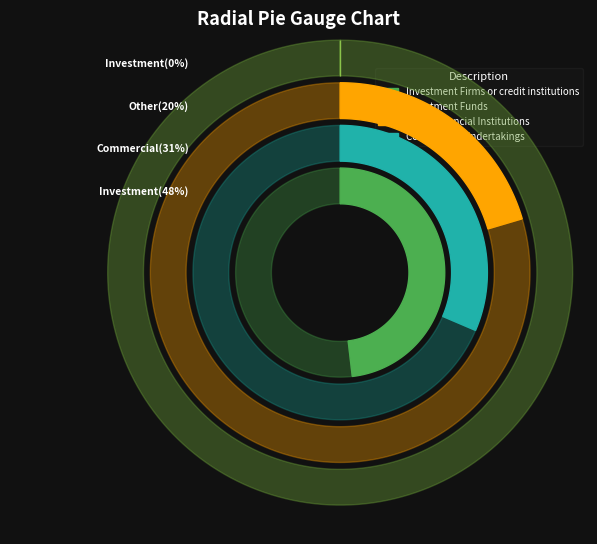

Which category has the smallest portion of the pie?

Investment Funds